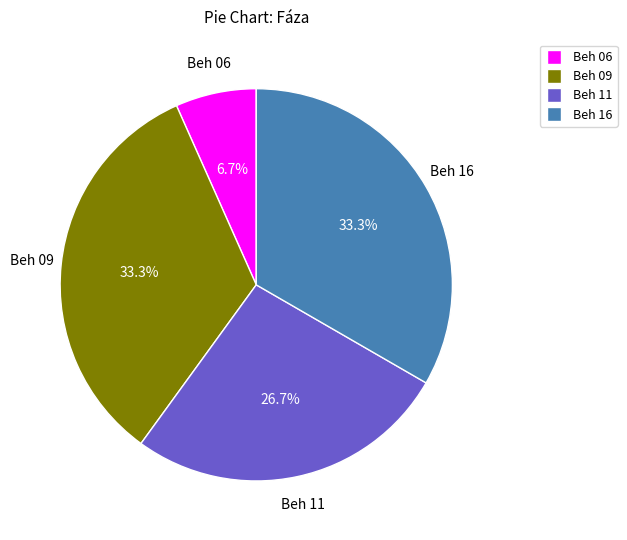

Is there a majority slice in this chart?

No